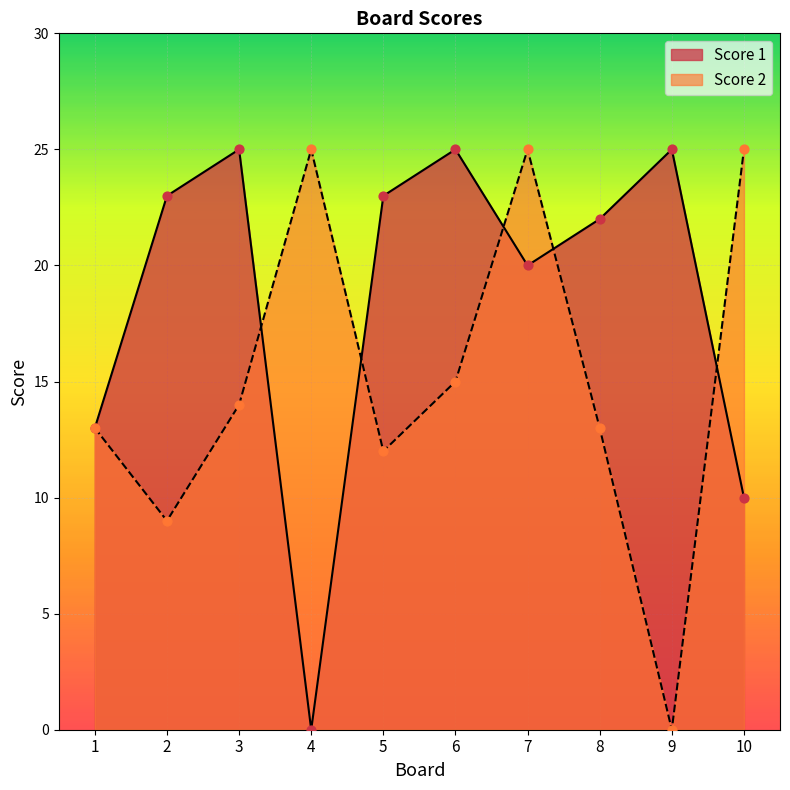

What are all the series names shown in the legend?

Score 1, Score 2